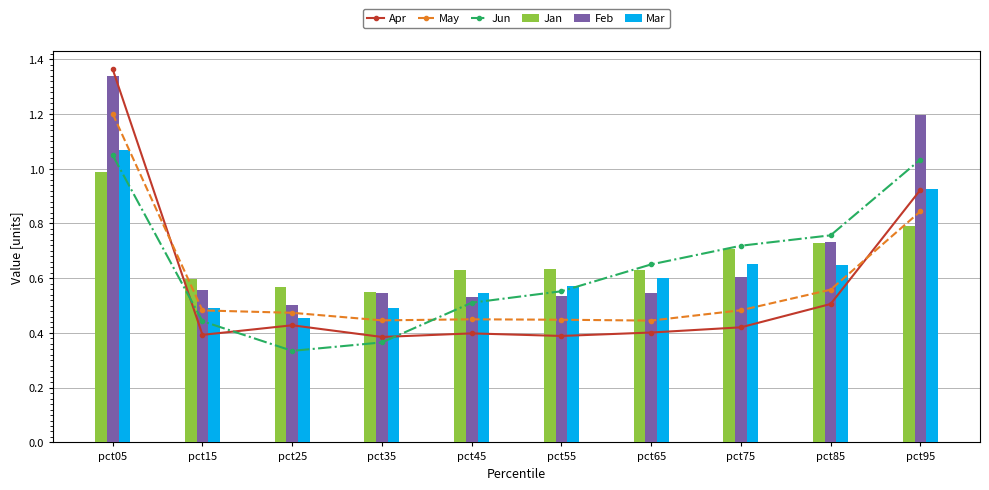

Is the value of Feb at pct95 greater than the value of Mar at pct15?

Yes